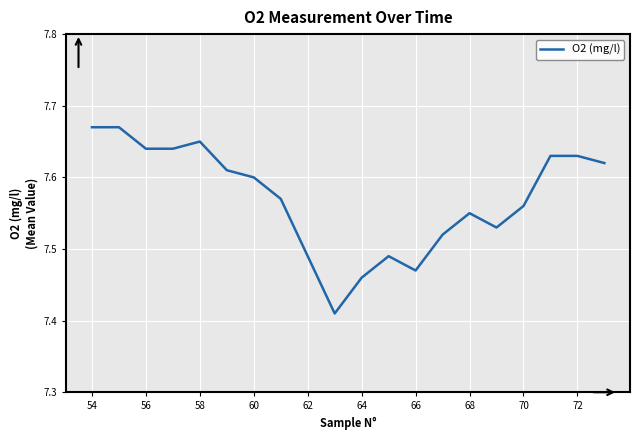

How many values are between 7 and 8?

20